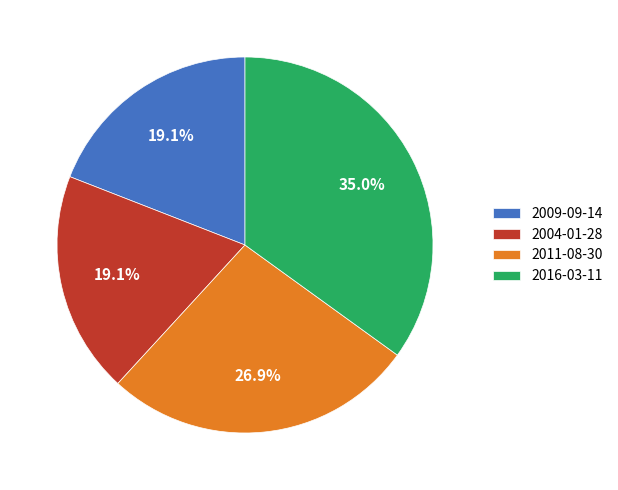

How many slices are in this pie chart?

4